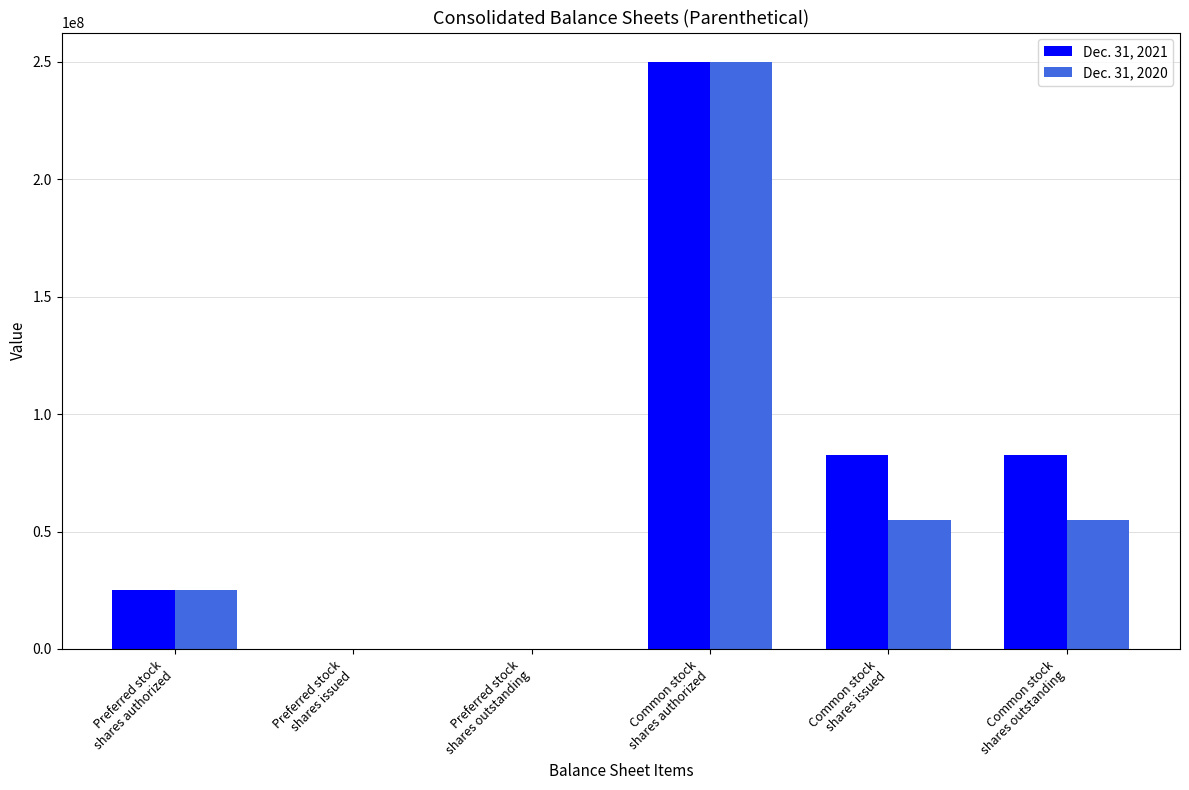

How many Dec. 31, 2020 values are between 0 and 54857099?

5